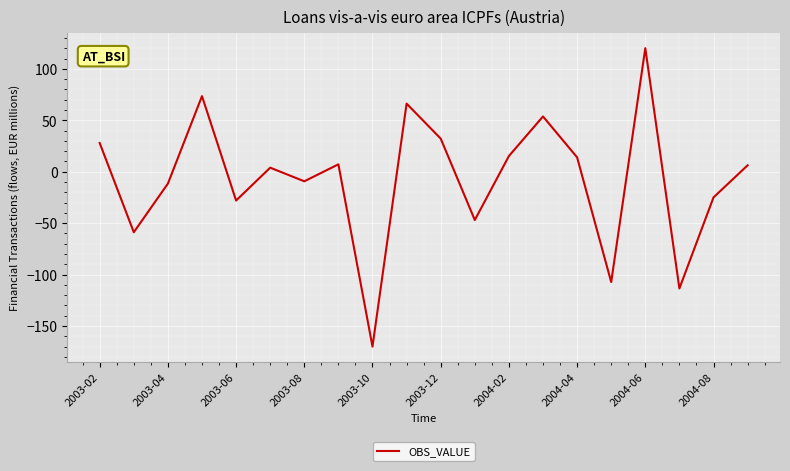

What is the greatest value displayed?

120.0